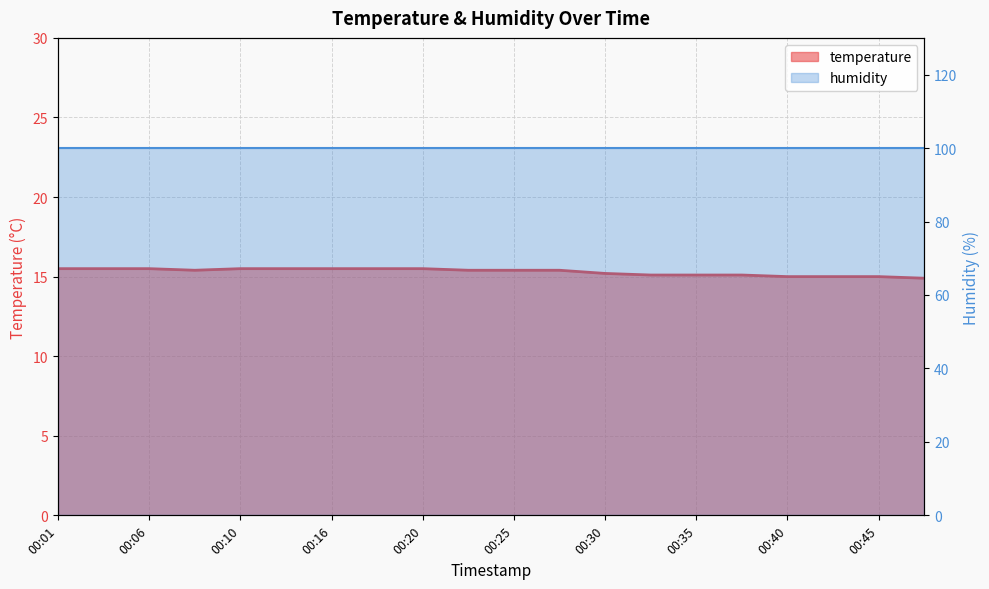

Where is the data nearest to the value 15?

00:40